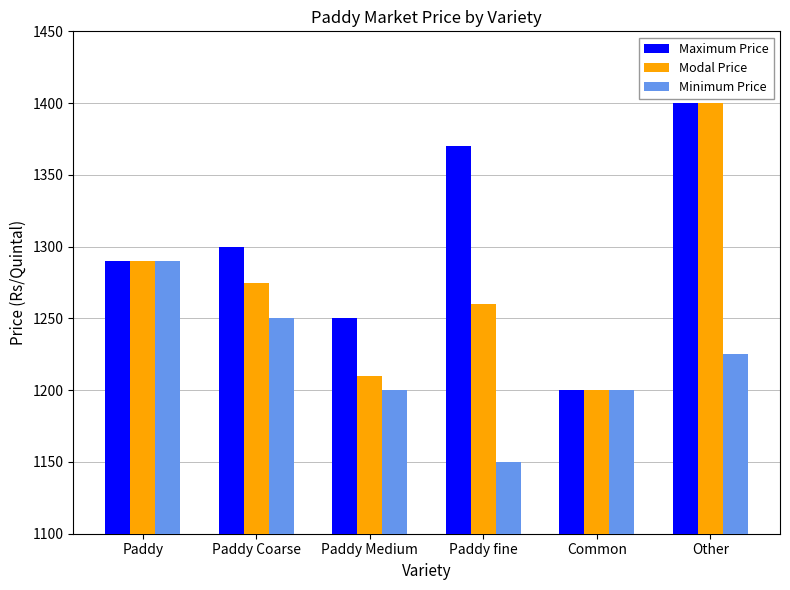

What is the approximate value of Modal Price at Paddy, to the nearest 10?

1290